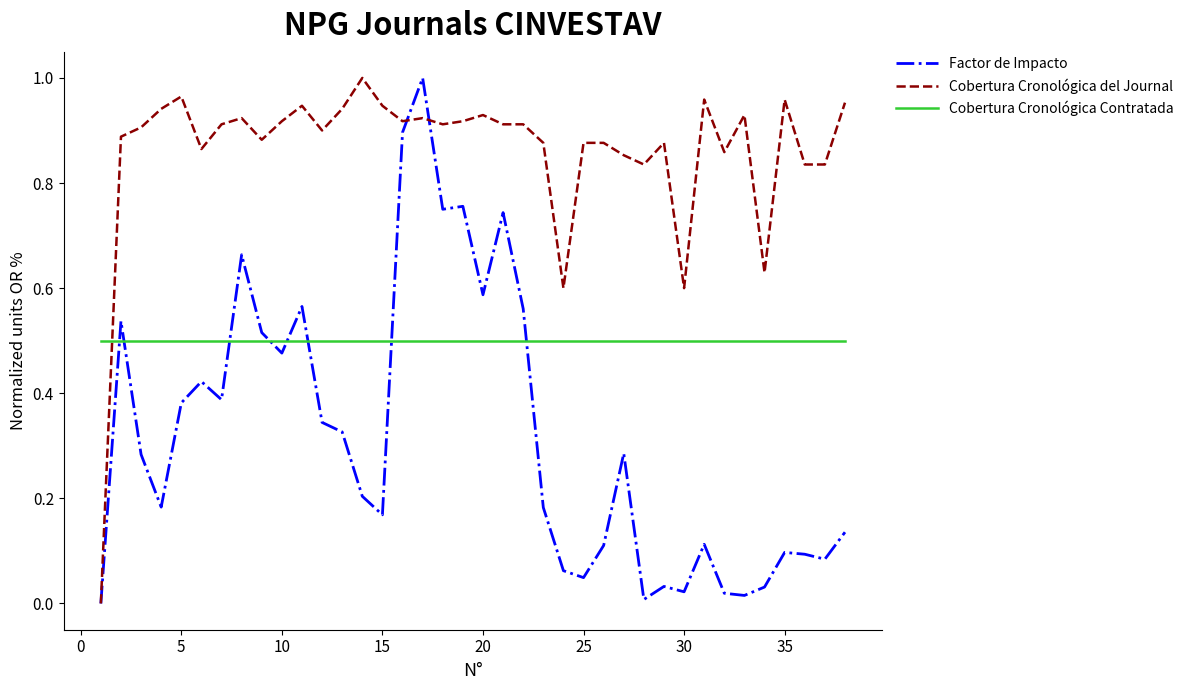

Rank the series by their average value, from highest to lowest.

Cobertura Cronológica del Journal, Cobertura Cronológica Contratada, Factor de Impacto